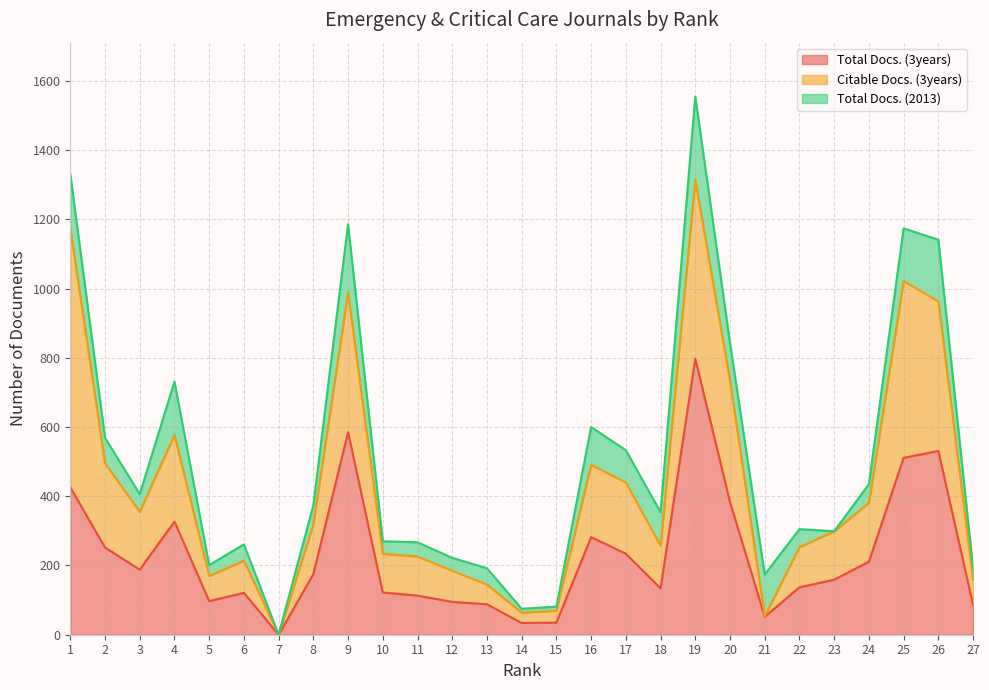

The value of Total Docs. (3years) at 7 is 0. True or false?

True